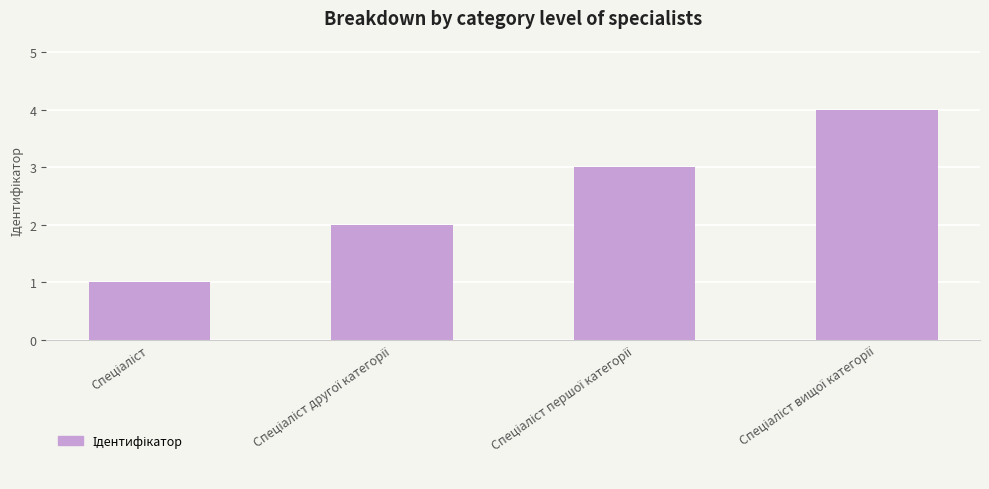

Reading left to right, what are all the values shown in this chart?

1	2	3	4